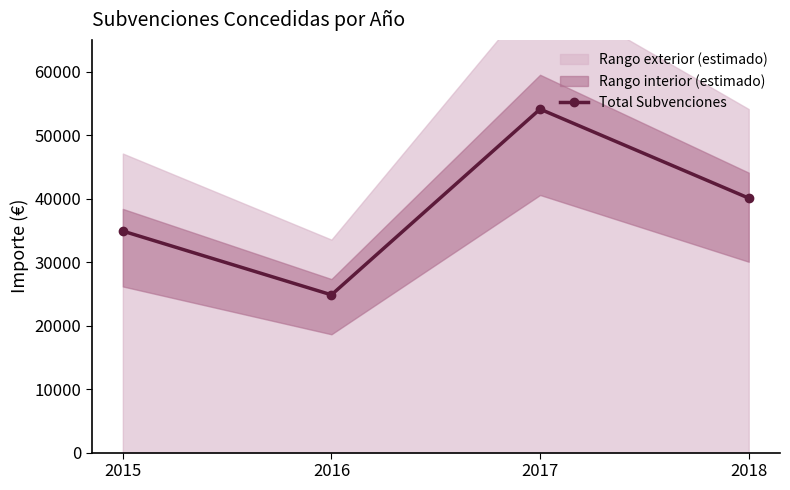

Rank the categories by value from highest to lowest.

2017, 2018, 2015, 2016